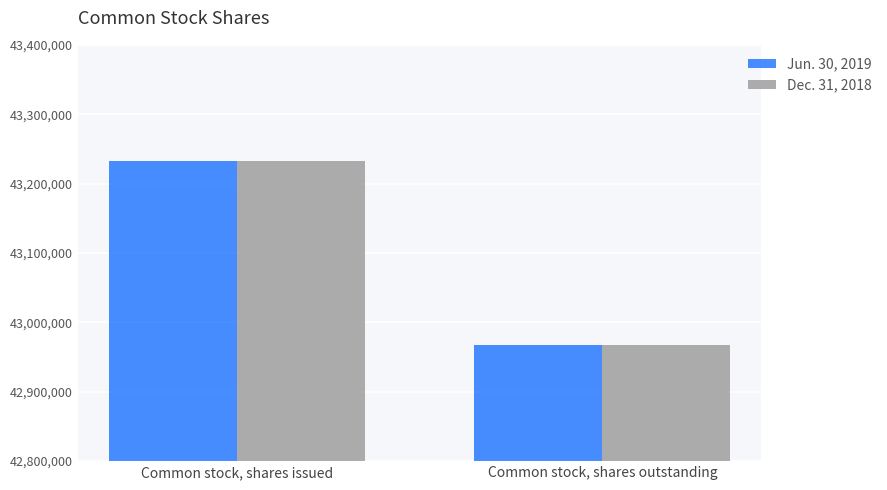

Reading right to left, extract all data points from this chart.

Jun. 30, 2019: Common stock, shares outstanding=42967000	Common stock, shares issued=43233000
Dec. 31, 2018: Common stock, shares outstanding=42967000	Common stock, shares issued=43233000